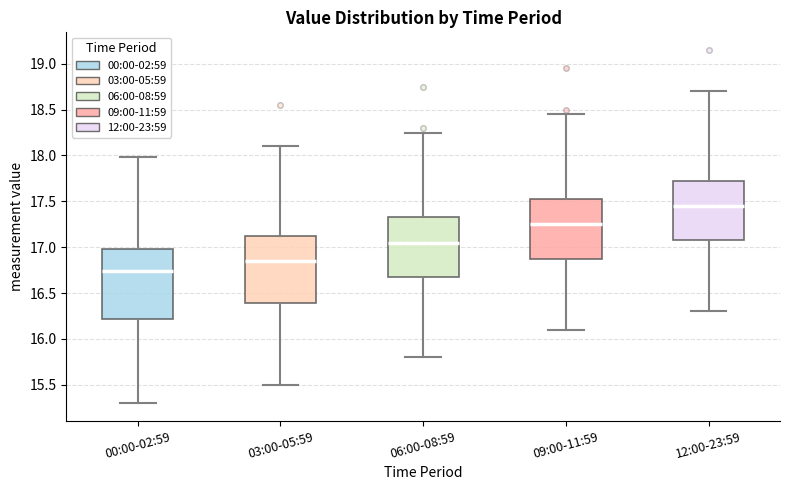

Where is the upper edge of the box for 06:00-08:59 on the y-axis? The values are not printed on the chart, so give them approximately, as read against the axis.

17.35